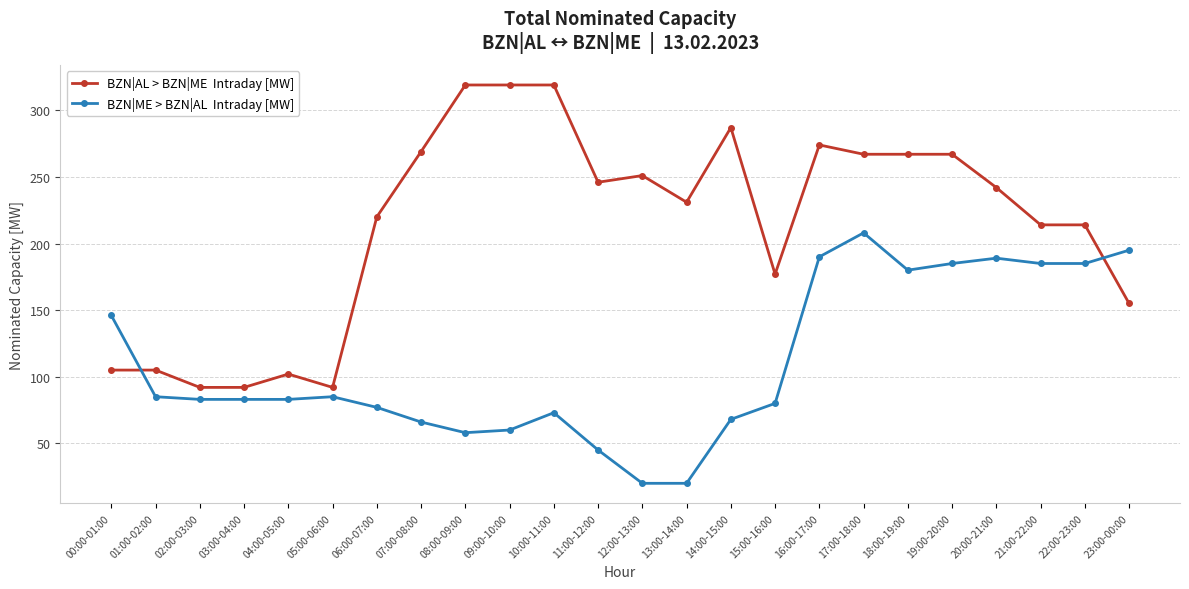

What is the spread (max minus min) of values at 15:00-16:00?

97